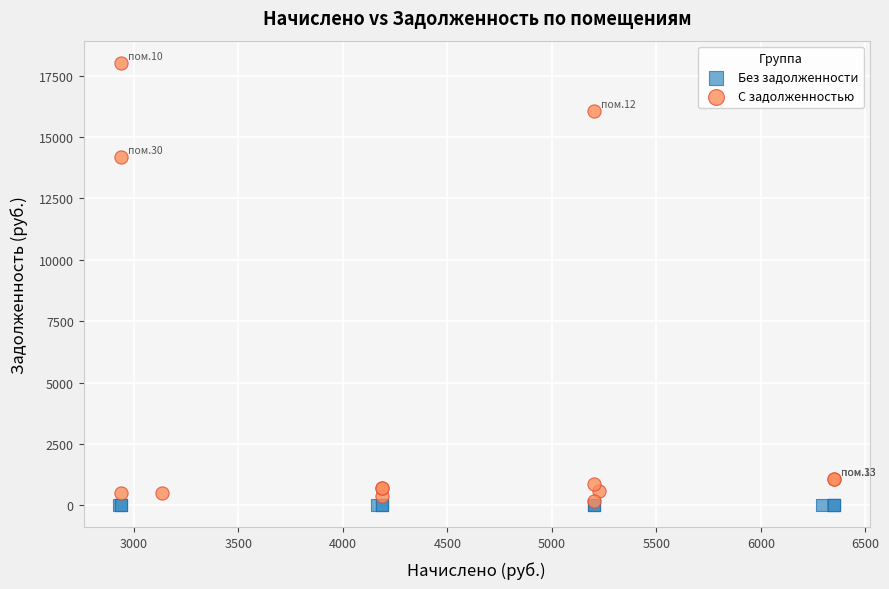

Which series contains the highest Y value?

С задолженностью